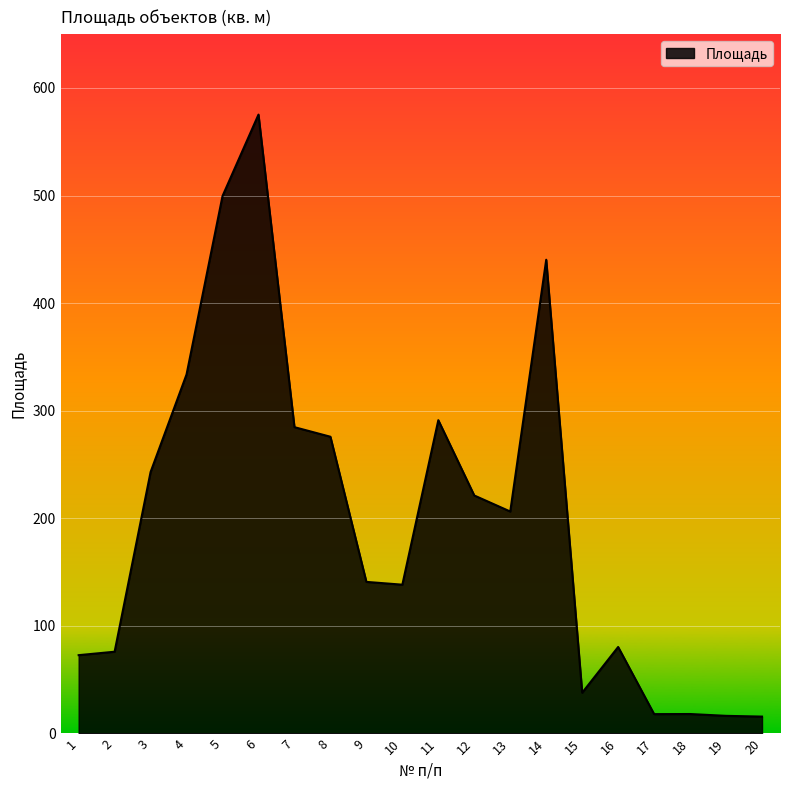

What is the maximum value shown in the chart?

575.2